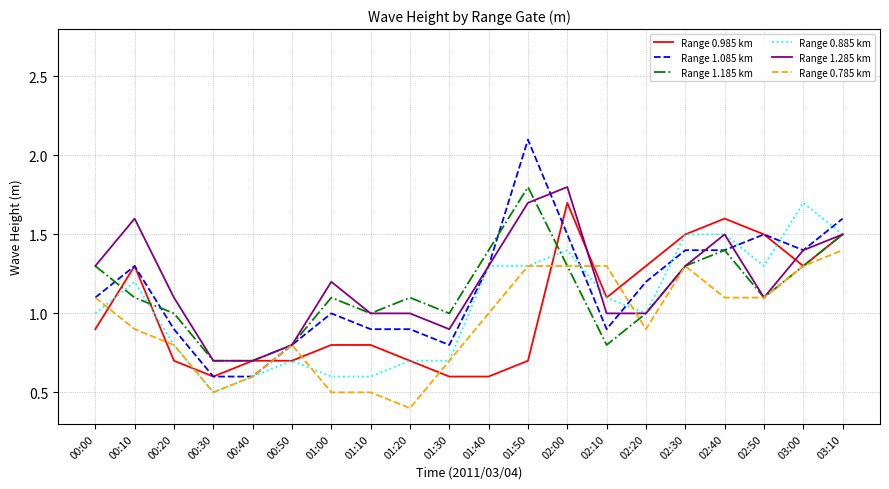

Where is the first local maximum for Range 1.285 km?

00:10